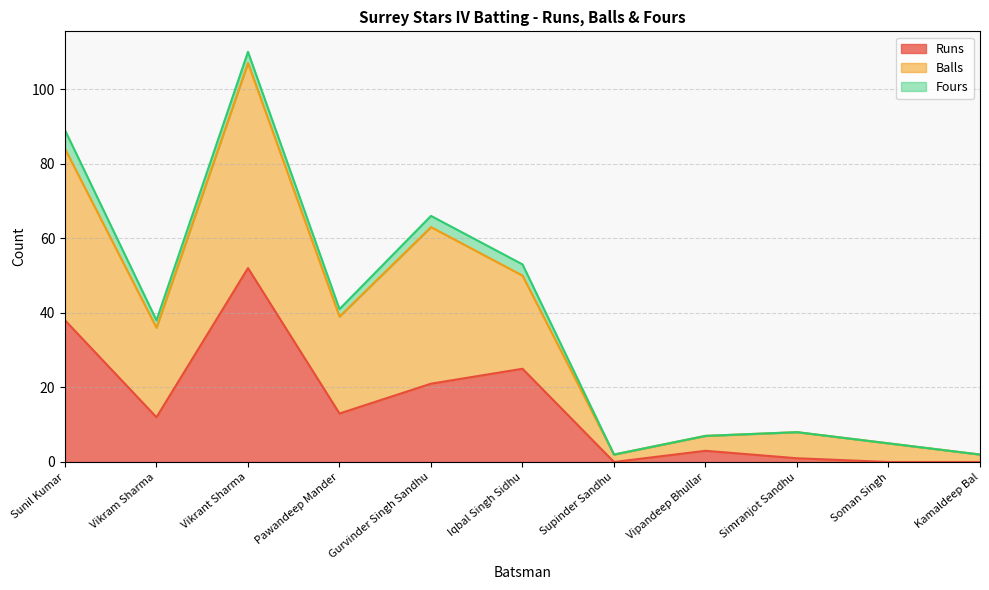

True or false: Balls has more than 1 points higher than both neighbors.

True